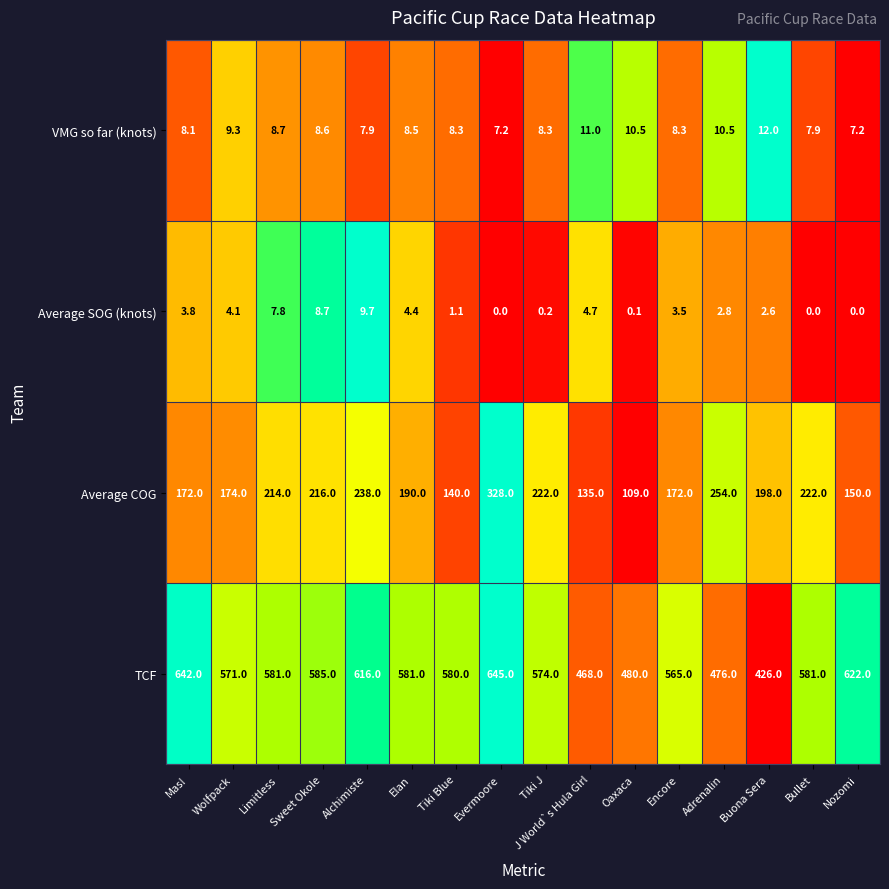

Which series changed the most between Elan and J World`s Hula Girl?

TCF